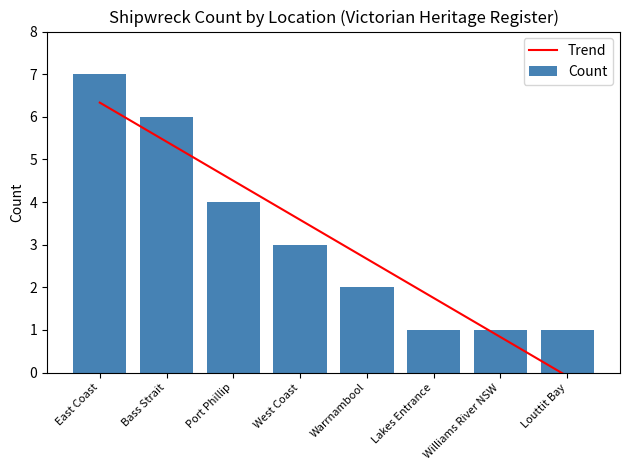

What position from the right is Port Phillip?

6